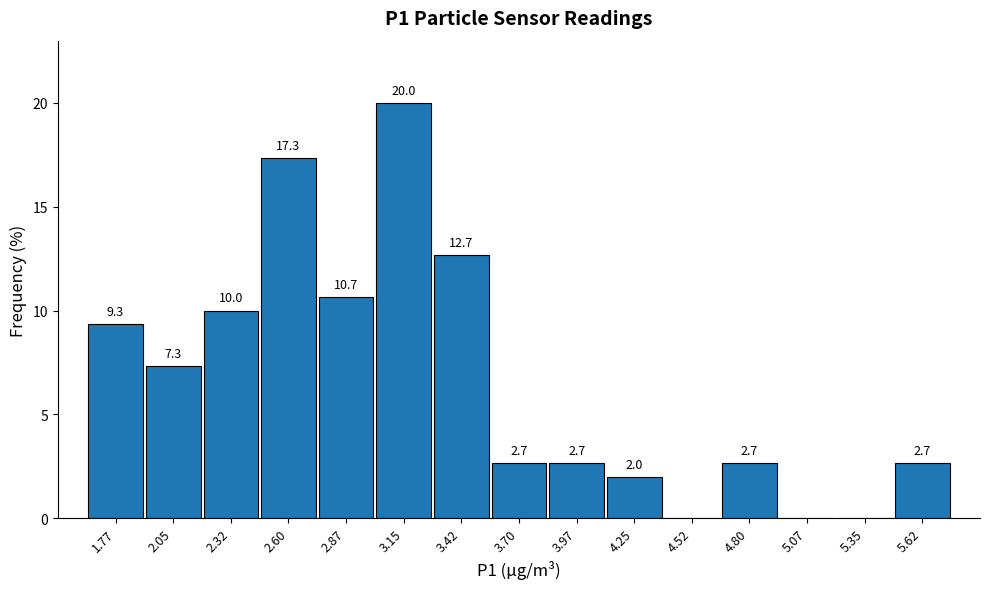

Reading left to right, list all the values displayed in this chart.

1.77=9.3	2.05=7.3	2.32=10.0	2.60=17.3	2.87=10.7	3.15=20.0	3.42=12.7	3.70=2.7	3.97=2.7	4.25=2.0	4.52=0.0	4.80=2.7	5.07=0.0	5.35=0.0	5.62=2.7